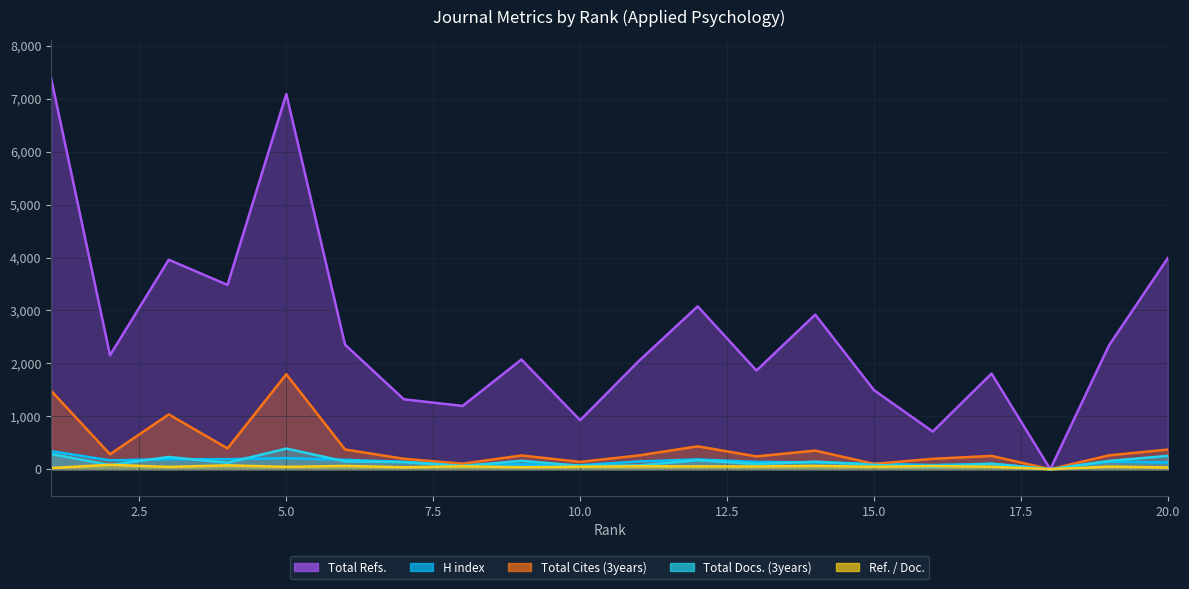

Where is the first local maximum for Total Refs.?

3